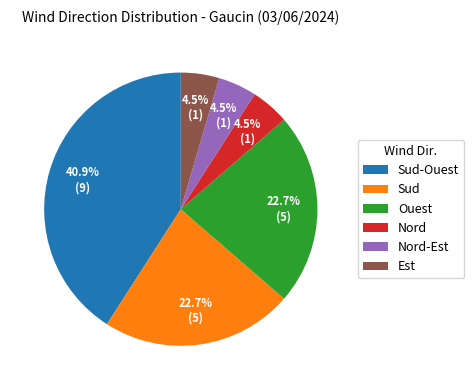

Between Nord-Est and Sud, which is larger?

Sud